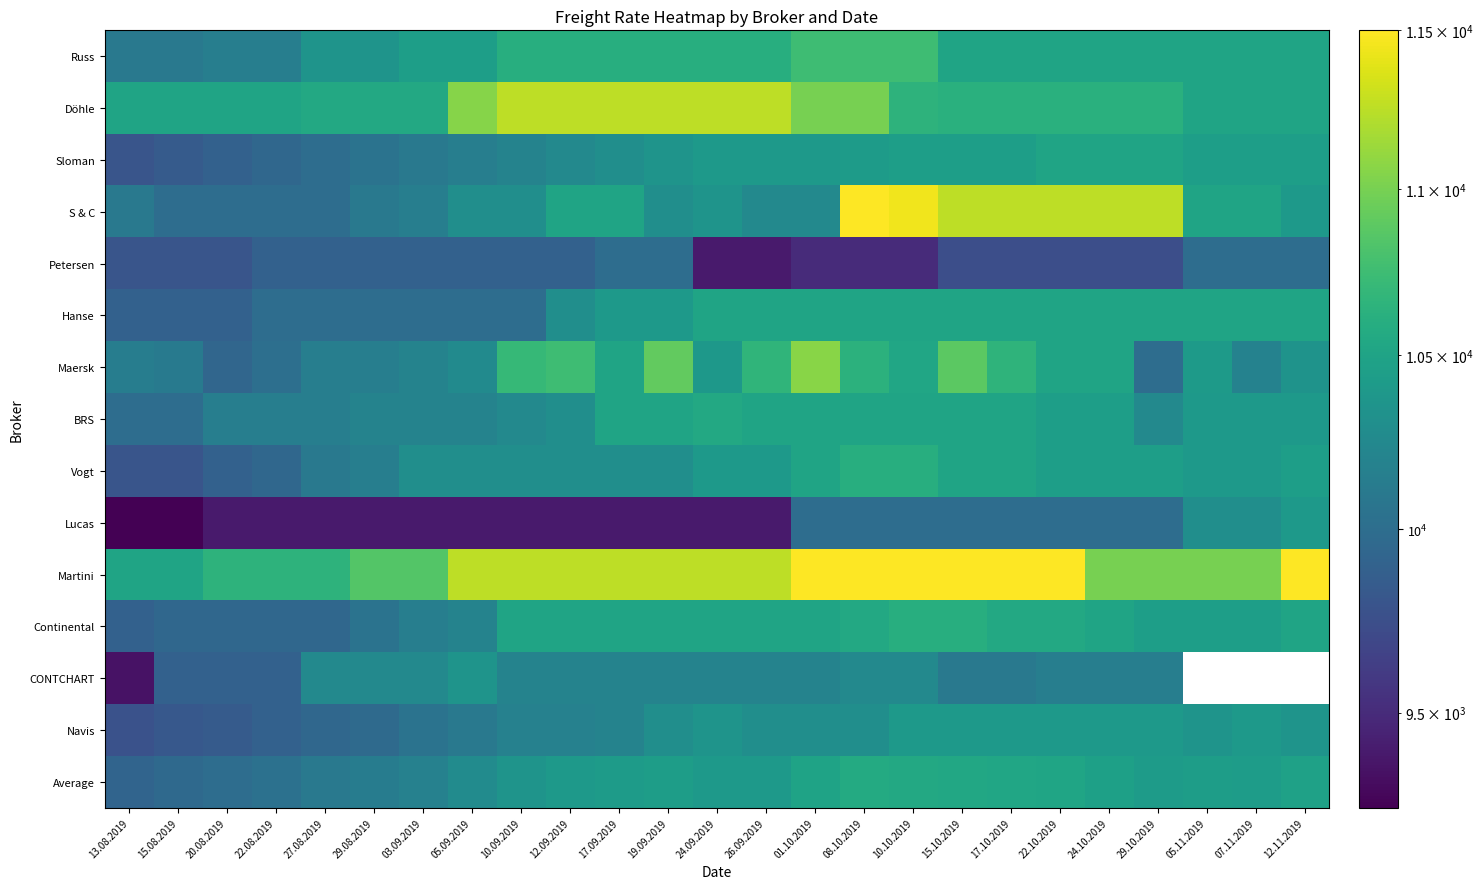

The value of S & C at 24.10.2019 is 11250.0. True or false?

True